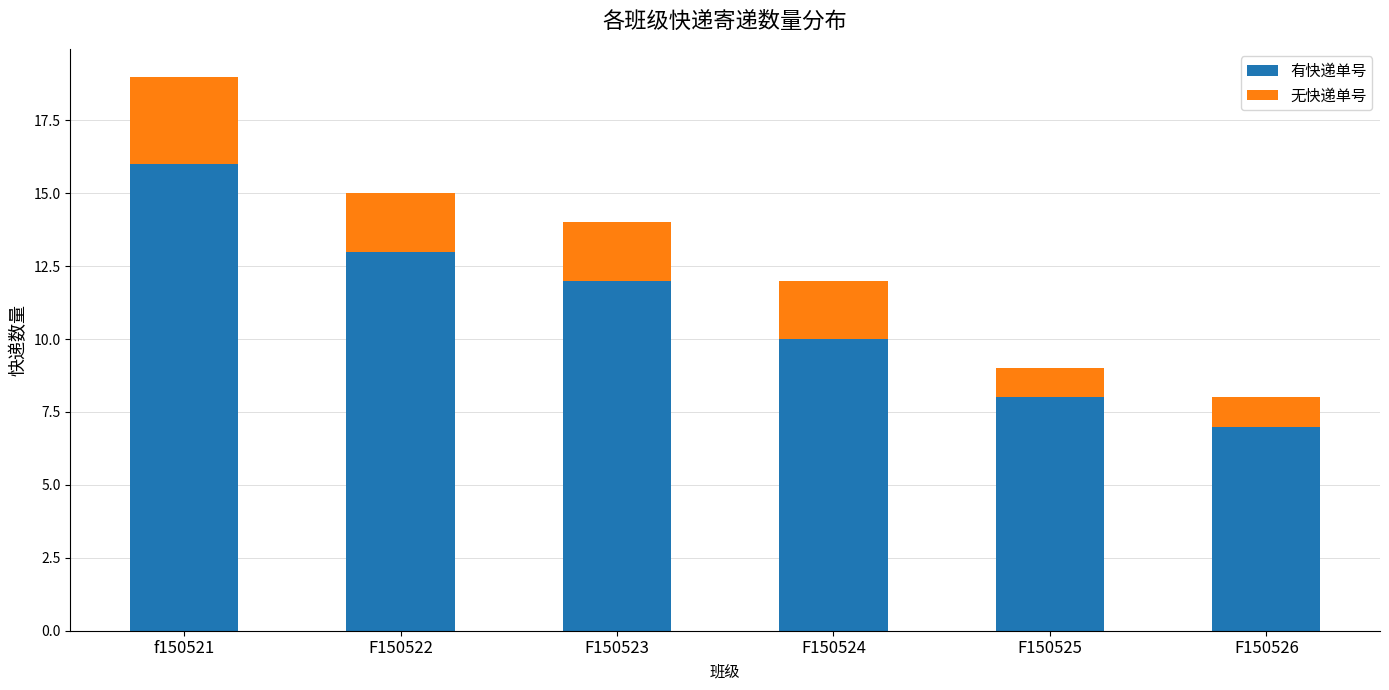

Count the number of data series in this chart.

2